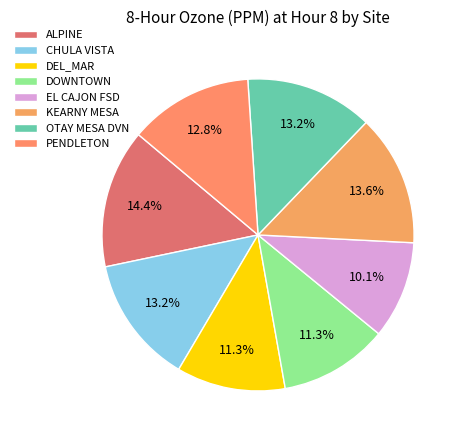

True or false: PENDLETON accounts for 23% of the total.

False